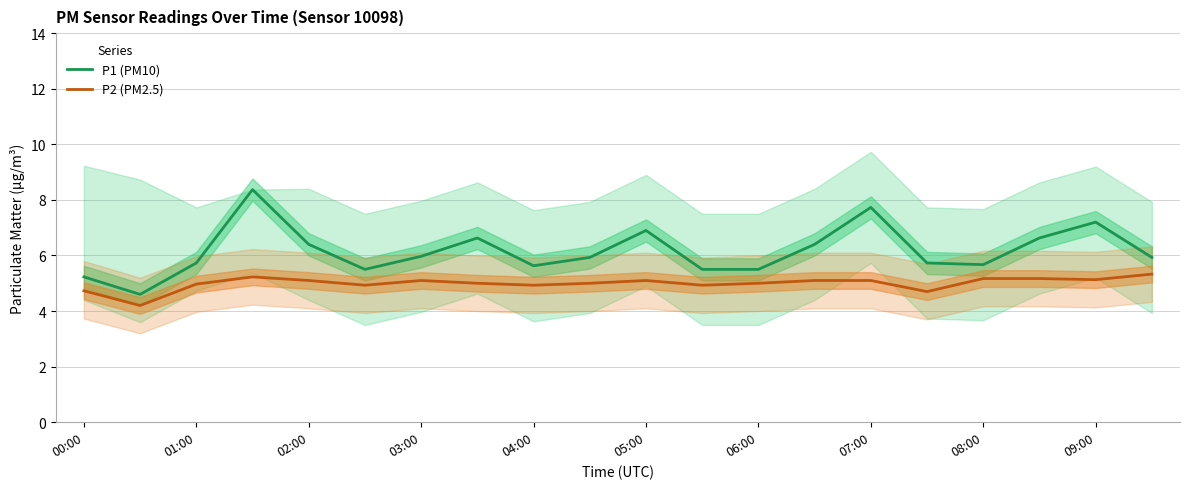

What is the average value of the P1 (PM10) series?

6.2